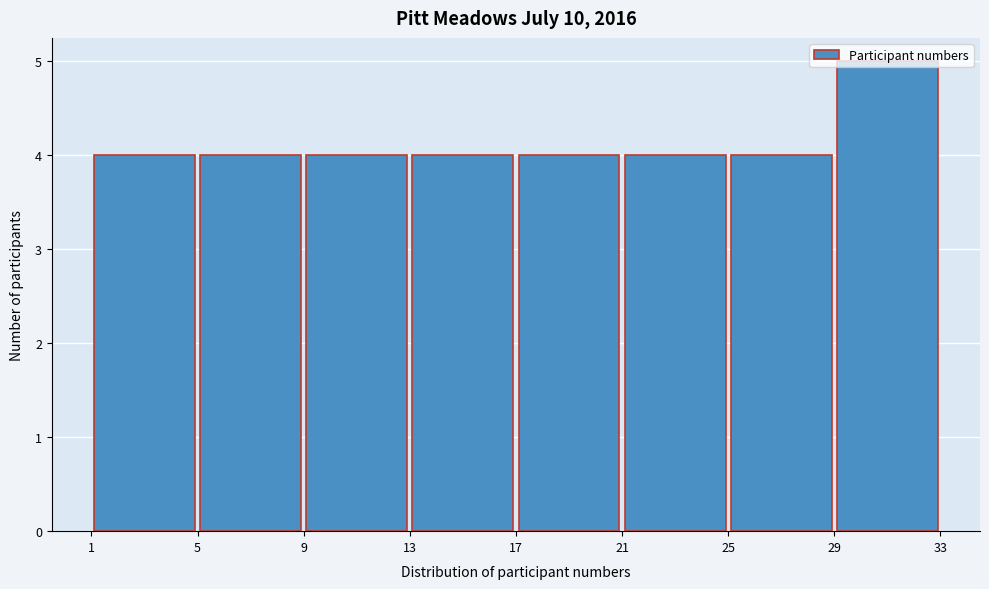

Reading left to right, list every bar in this chart as the range it spans on the x-axis followed by its height. The values are not printed on the chart, so give them approximately, as read against the axis.

1 to 5: 4
5 to 9: 4
9 to 13: 4
13 to 17: 4
17 to 21: 4
21 to 25: 4
25 to 29: 4
29 to 33: 5